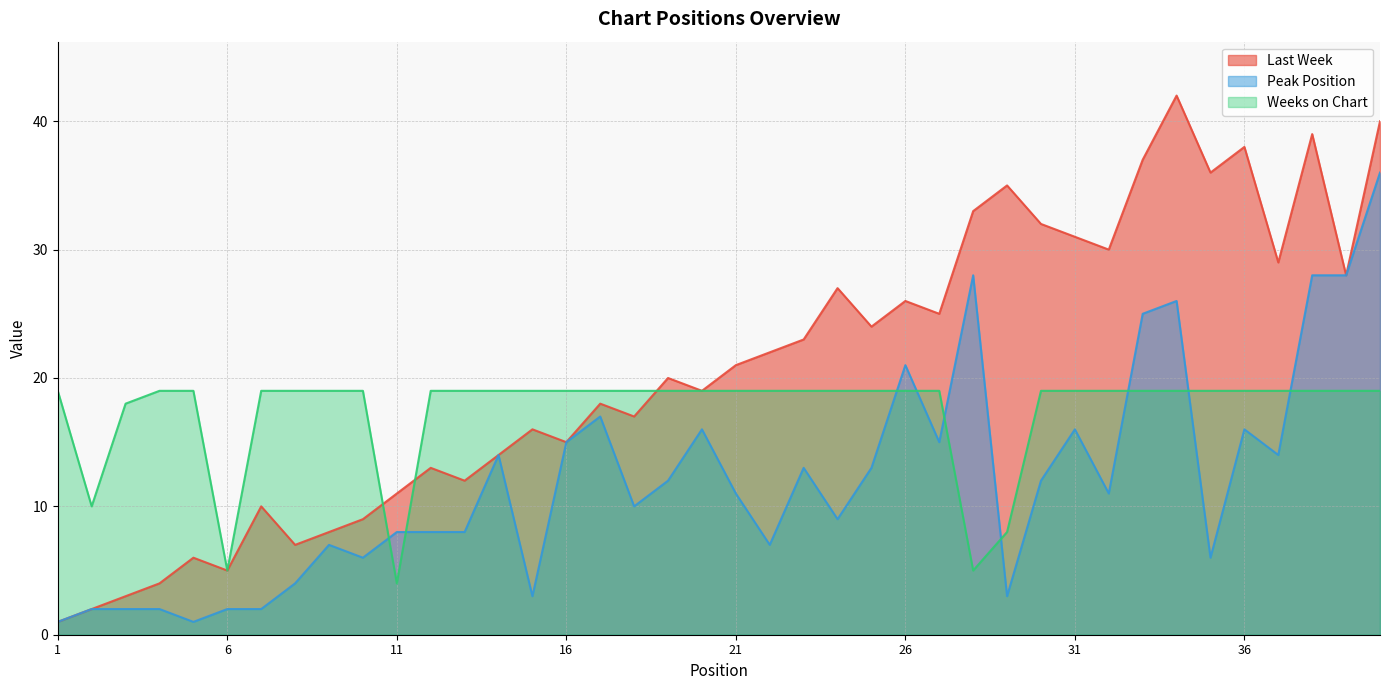

What is the difference between the second highest and second lowest values in the Weeks on Chart series?

14